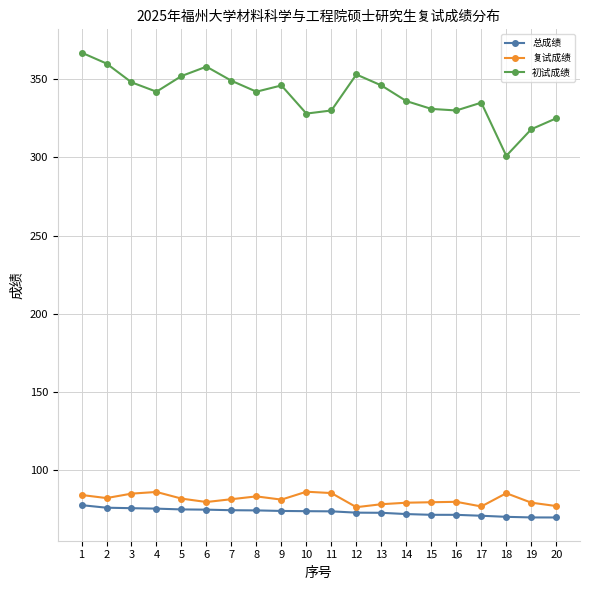

List the series in order of their peak value, highest first.

初试成绩, 复试成绩, 总成绩